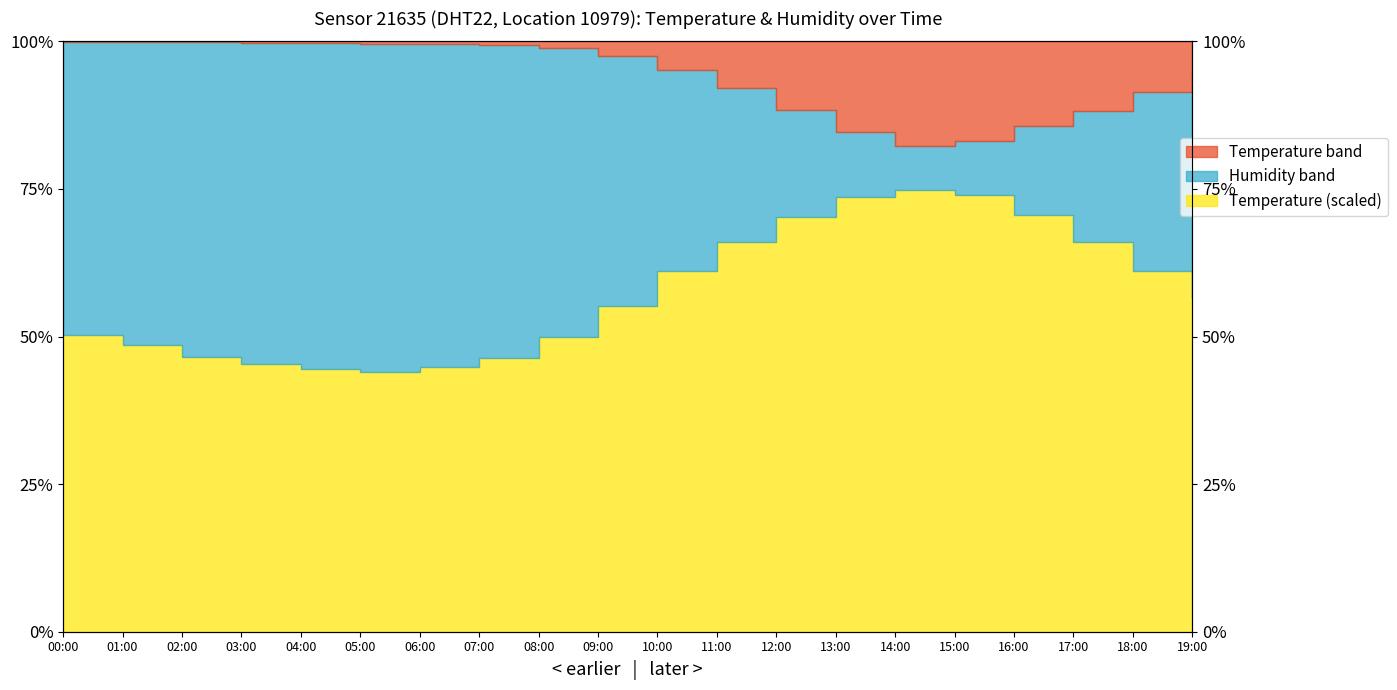

What is the difference between the highest and lowest values at 16:00?

15.0